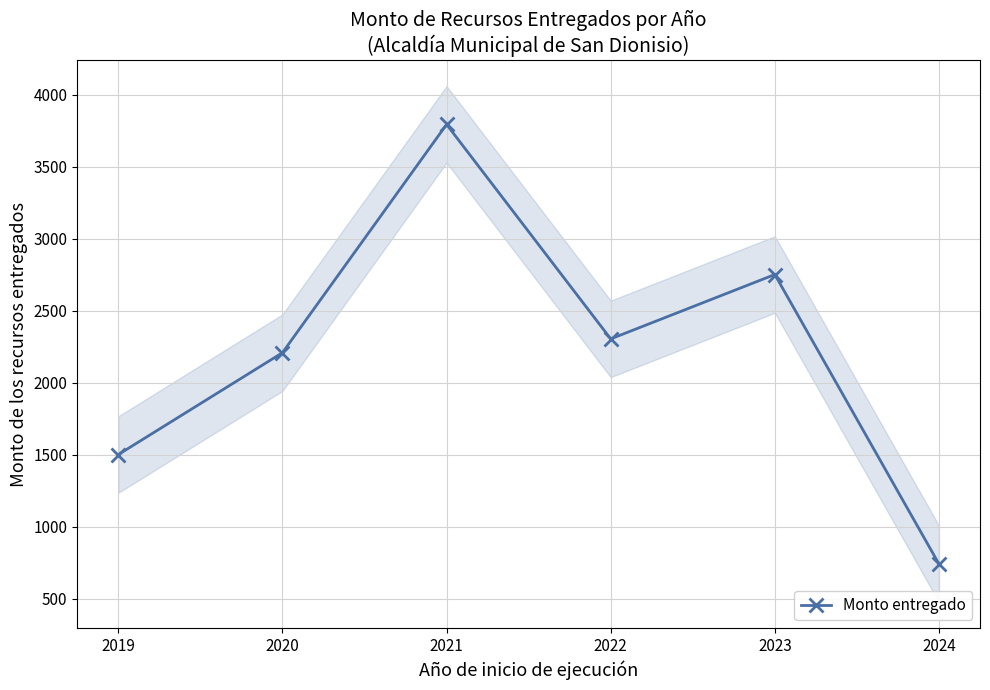

What is the value of the 3rd point from the left?

3793.0